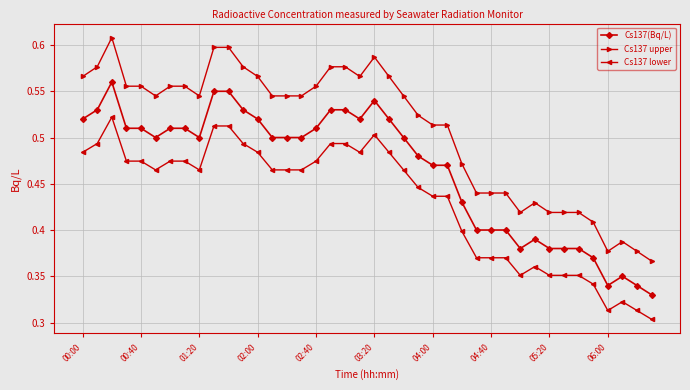

Which series has the widest spread of values?

Cs137 upper